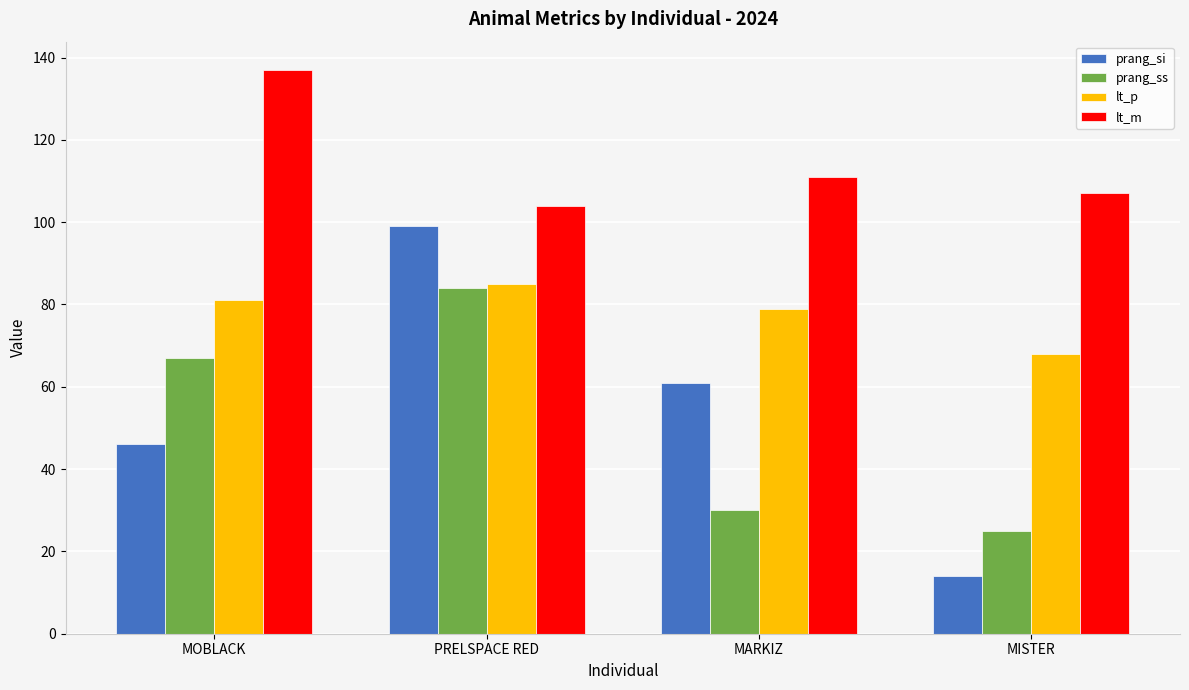

What is the minimum value for prang_si?

14